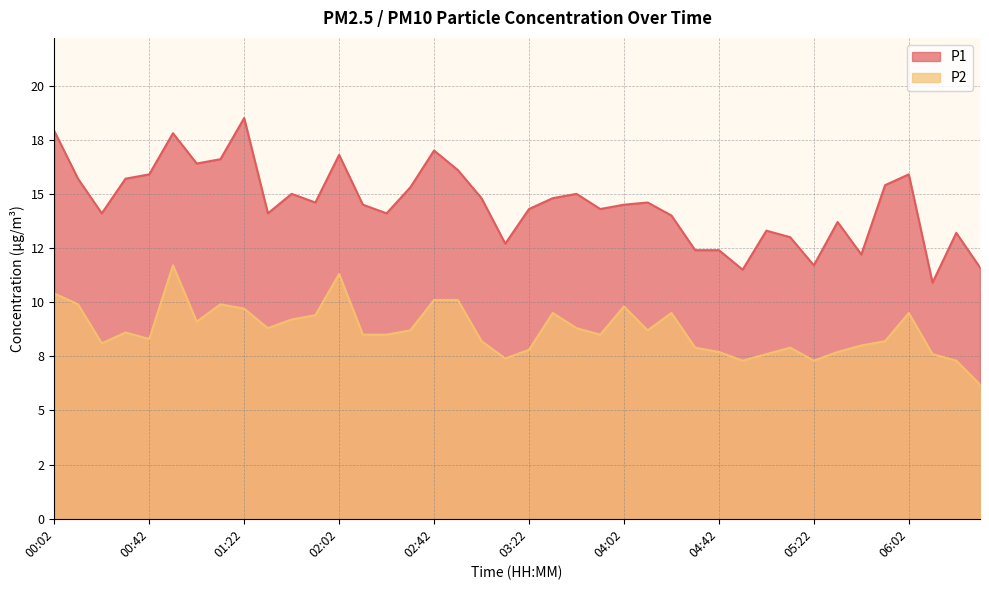

List the series in order of their overall mean, lowest first.

P2, P1